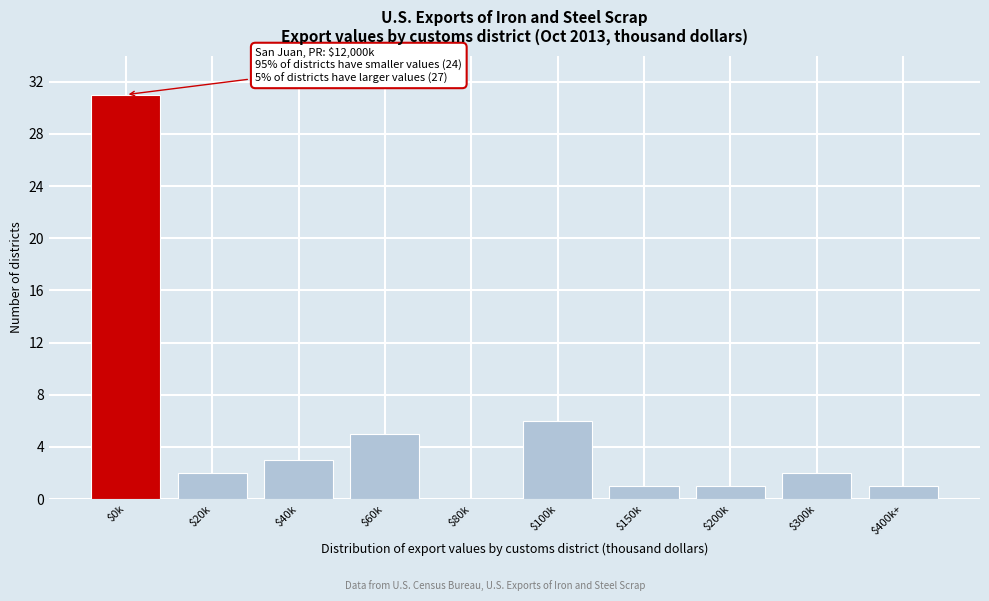

What is the maximum value shown in the chart?

31